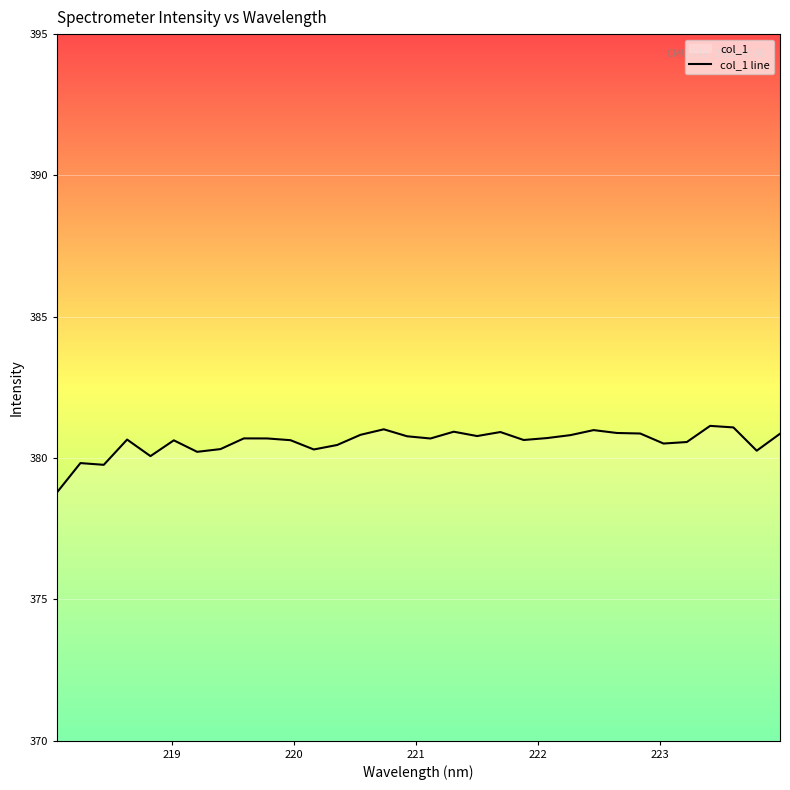

True or false: the data has more than 2 interior local peaks.

True